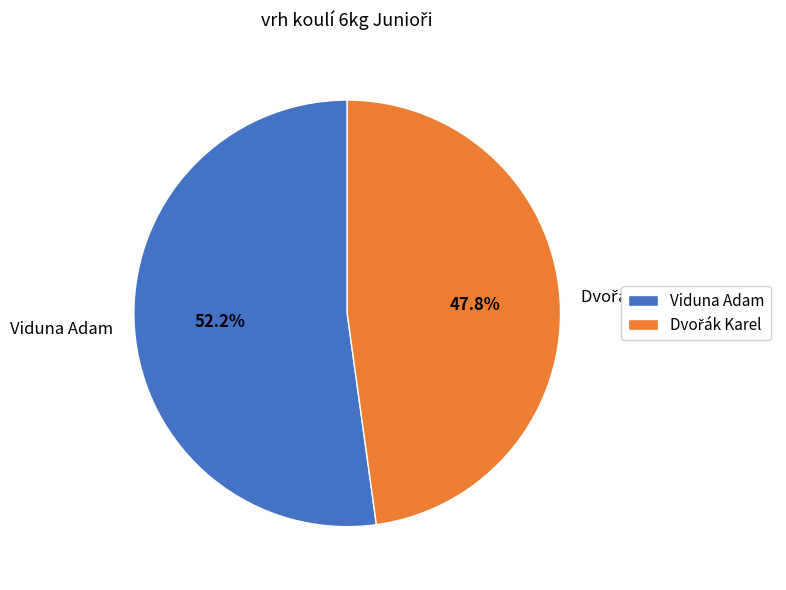

Which category has the biggest portion of the pie?

Viduna Adam